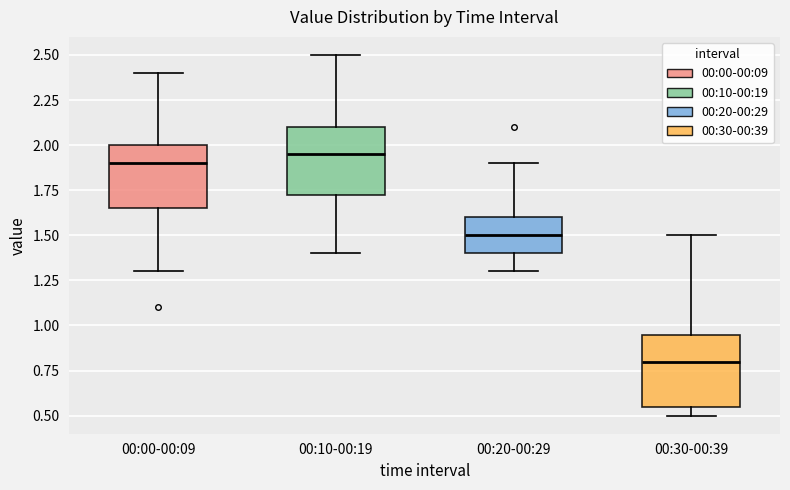

Where is the lower edge of the box for 00:00-00:09 on the y-axis? The values are not printed on the chart, so give them approximately, as read against the axis.

1.65